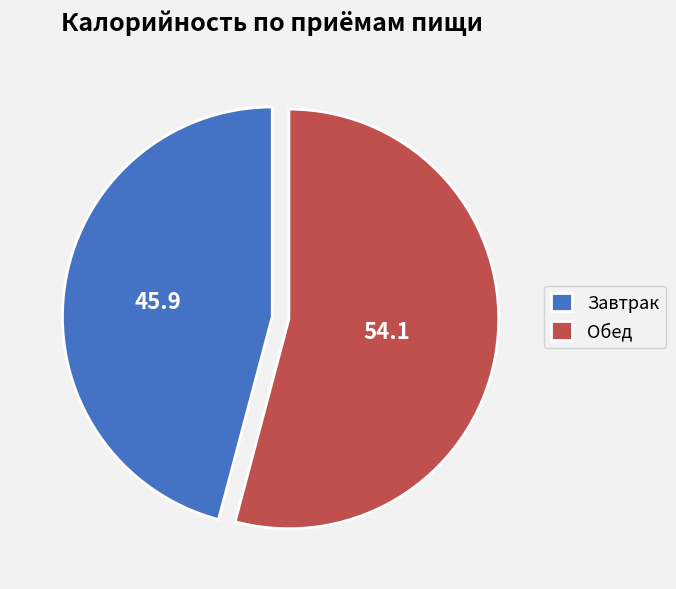

True or false: Завтрак accounts for 46% of the total.

True